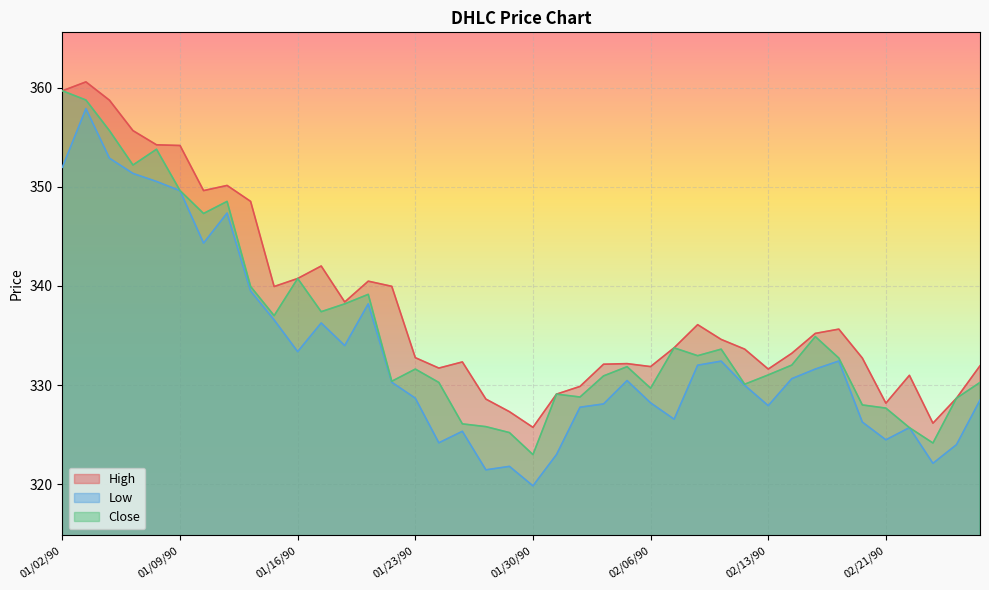

Reading left to right, list all the values displayed in this chart.

High: 01/02/90=359.7	01/03/90=360.6	01/04/90=358.7	01/05/90=355.7	01/08/90=354.2	01/09/90=354.2	01/10/90=349.6	01/11/90=350.1	01/12/90=348.5	01/15/90=339.9	01/16/90=340.8	01/17/90=342.0	01/18/90=338.4	01/19/90=340.5	01/22/90=340.0	01/23/90=332.8	01/24/90=331.7	01/25/90=332.3	01/26/90=328.6	01/29/90=327.3	01/30/90=325.7	01/31/90=329.1	02/01/90=329.9	02/02/90=332.1	02/05/90=332.2	02/06/90=331.9	02/07/90=333.8	02/08/90=336.1	02/09/90=334.6	02/12/90=333.6	02/13/90=331.6	02/14/90=333.2	02/15/90=335.2	02/16/90=335.6	02/20/90=332.7	02/21/90=328.2	02/22/90=331.0	02/23/90=326.1	02/26/90=328.7	02/27/90=331.9
Low: 01/02/90=352.0	01/03/90=357.9	01/04/90=352.9	01/05/90=351.4	01/08/90=350.5	01/09/90=349.6	01/10/90=344.3	01/11/90=347.4	01/12/90=339.5	01/15/90=336.6	01/16/90=333.4	01/17/90=336.3	01/18/90=334.0	01/19/90=338.2	01/22/90=330.3	01/23/90=328.7	01/24/90=324.2	01/25/90=325.3	01/26/90=321.4	01/29/90=321.8	01/30/90=319.8	01/31/90=323.0	02/01/90=327.8	02/02/90=328.1	02/05/90=330.4	02/06/90=328.2	02/07/90=326.6	02/08/90=332.0	02/09/90=332.4	02/12/90=330.0	02/13/90=327.9	02/14/90=330.6	02/15/90=331.6	02/16/90=332.4	02/20/90=326.3	02/21/90=324.5	02/22/90=325.7	02/23/90=322.1	02/26/90=324.0	02/27/90=328.5
Close: 01/02/90=359.7	01/03/90=358.8	01/04/90=355.7	01/05/90=352.2	01/08/90=353.8	01/09/90=349.6	01/10/90=347.3	01/11/90=348.5	01/12/90=339.9	01/15/90=337.0	01/16/90=340.8	01/17/90=337.4	01/18/90=338.2	01/19/90=339.1	01/22/90=330.4	01/23/90=331.6	01/24/90=330.3	01/25/90=326.1	01/26/90=325.8	01/29/90=325.2	01/30/90=323.0	01/31/90=329.1	02/01/90=328.8	02/02/90=330.9	02/05/90=331.9	02/06/90=329.7	02/07/90=333.8	02/08/90=333.0	02/09/90=333.6	02/12/90=330.1	02/13/90=331.0	02/14/90=332.0	02/15/90=334.9	02/16/90=332.7	02/20/90=328.0	02/21/90=327.7	02/22/90=325.7	02/23/90=324.1	02/26/90=328.7	02/27/90=330.3